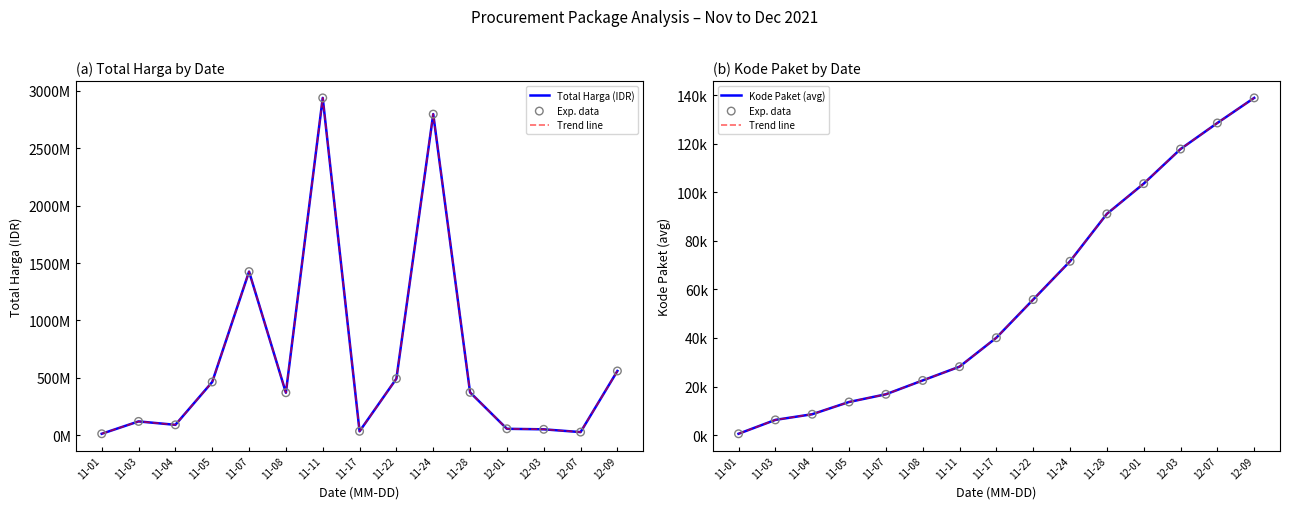

Is the value of Total Harga (IDR) at 12-03 greater than the value of Exp. data at 12-07?

Yes